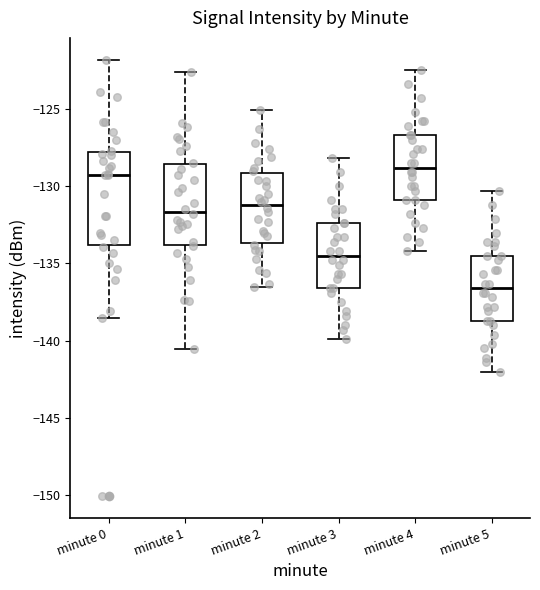

Where is the lower edge of the box for minute 2 on the y-axis? The values are not printed on the chart, so give them approximately, as read against the axis.

-133.5